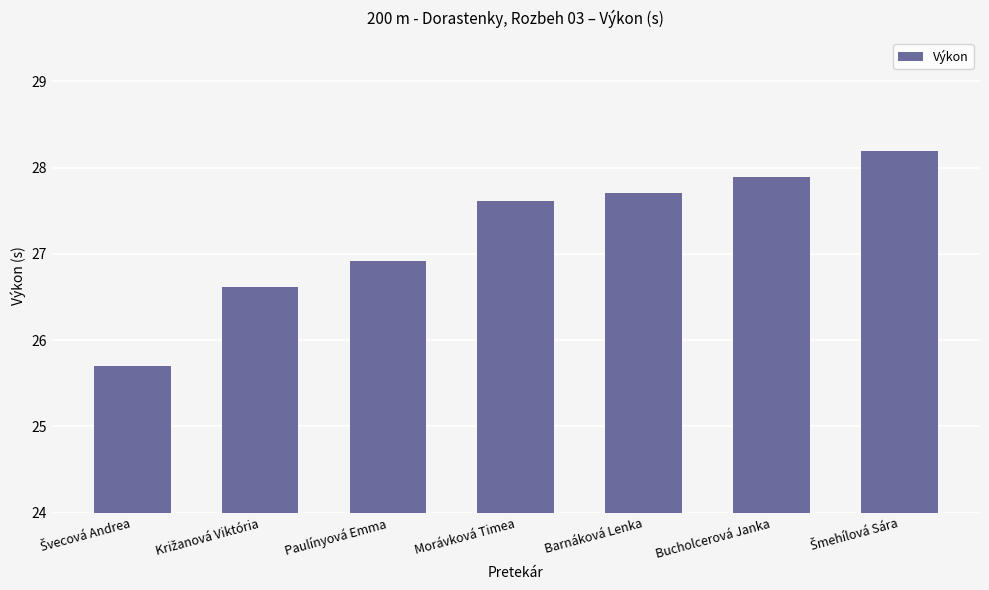

What is the maximum value shown in the chart?

28.2